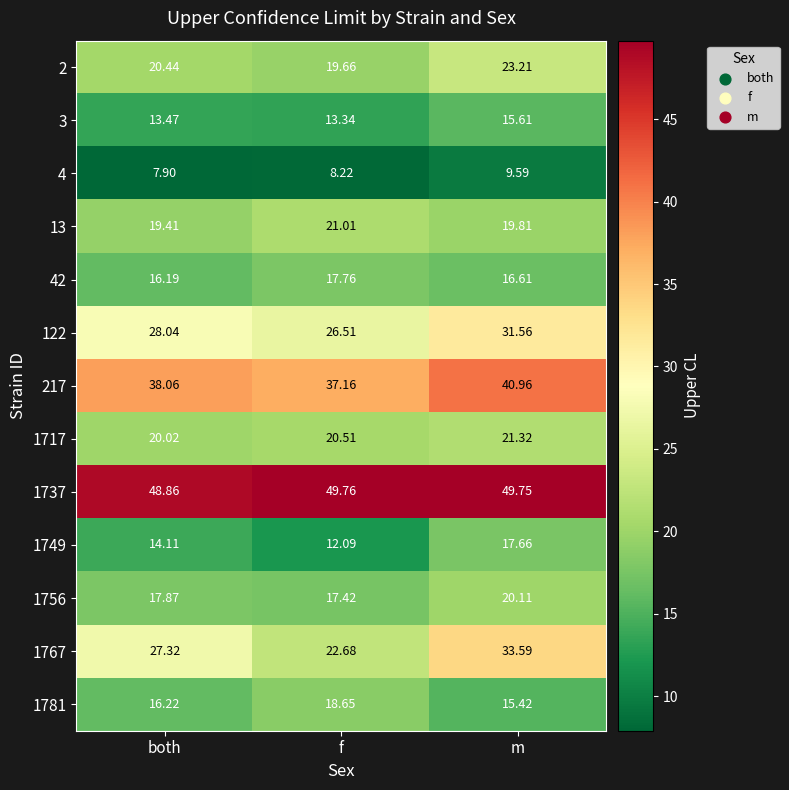

Which label corresponds to the largest value in the chart?

f